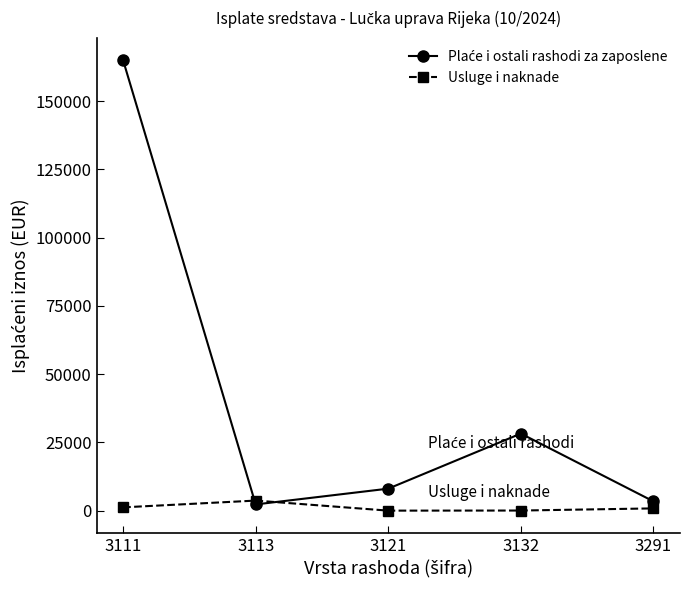

What is the value of the Usluge i naknade point at the 2nd from the left?

3696.4